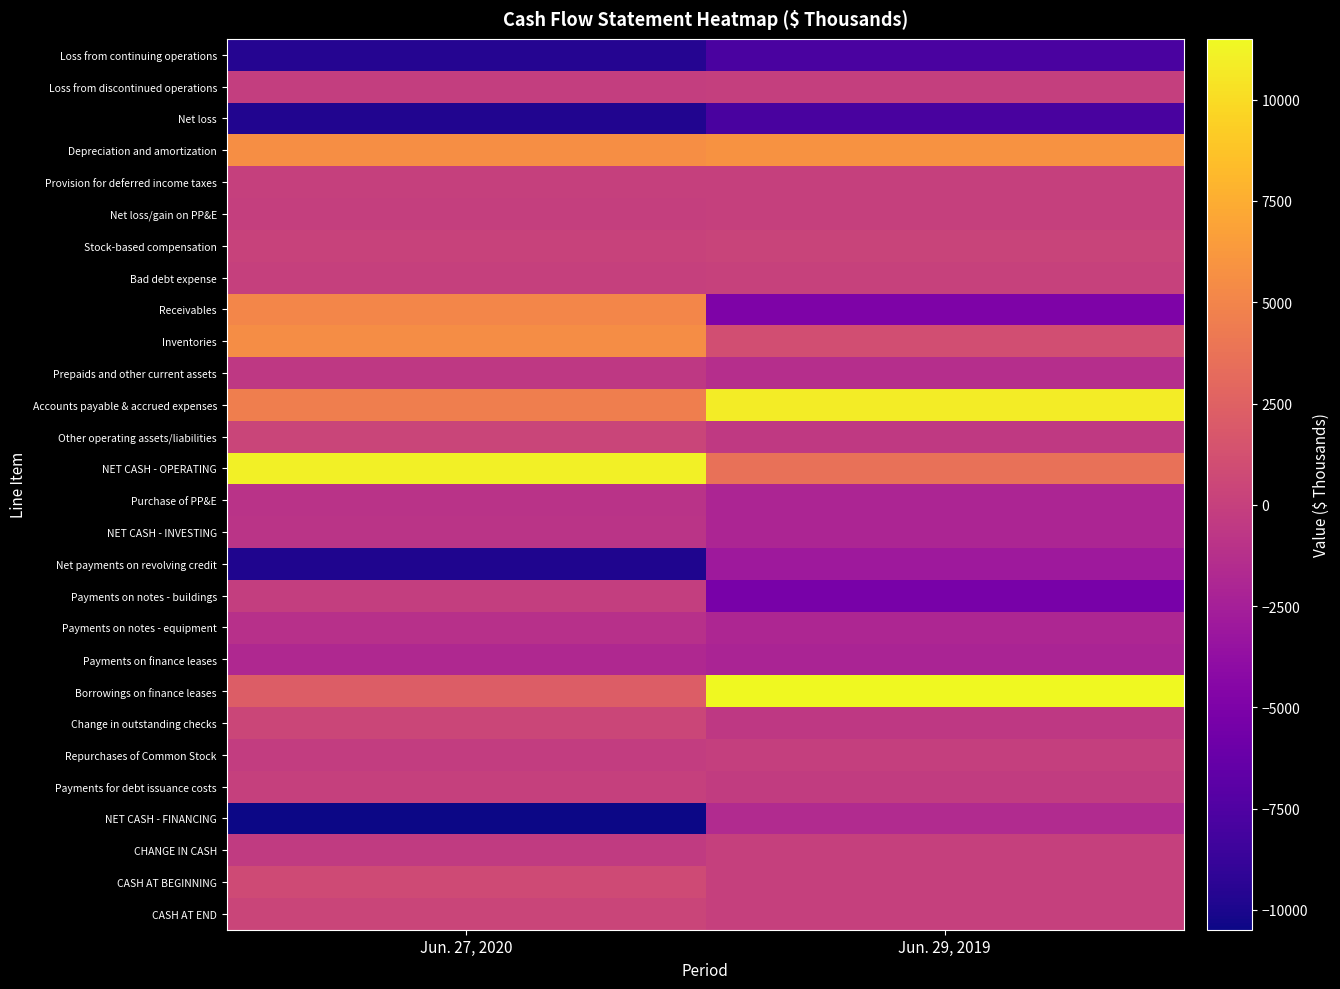

Which has a higher value, Jun. 29, 2019 or Jun. 27, 2020?

Jun. 29, 2019